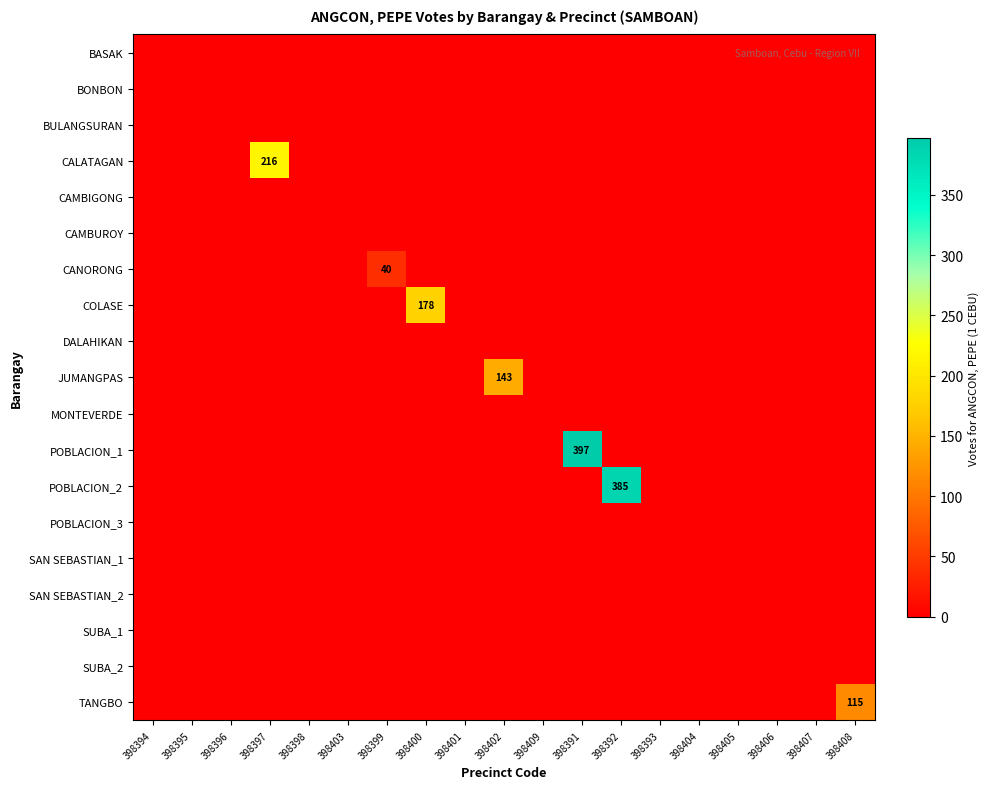

At which label is COLASE closest to 89?

398394